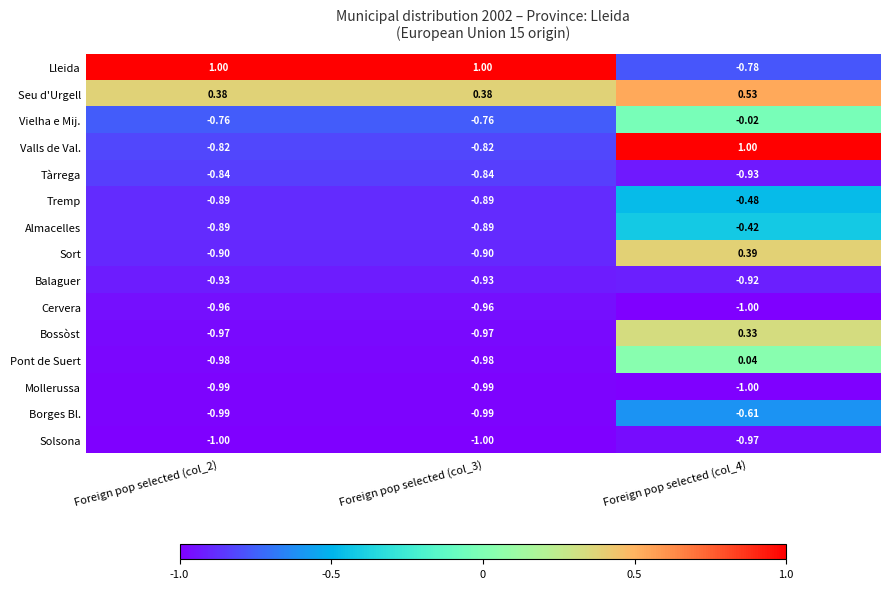

Which series changed the most between Foreign pop selected (col_3) and Foreign pop selected (col_4)?

Valls de Val.